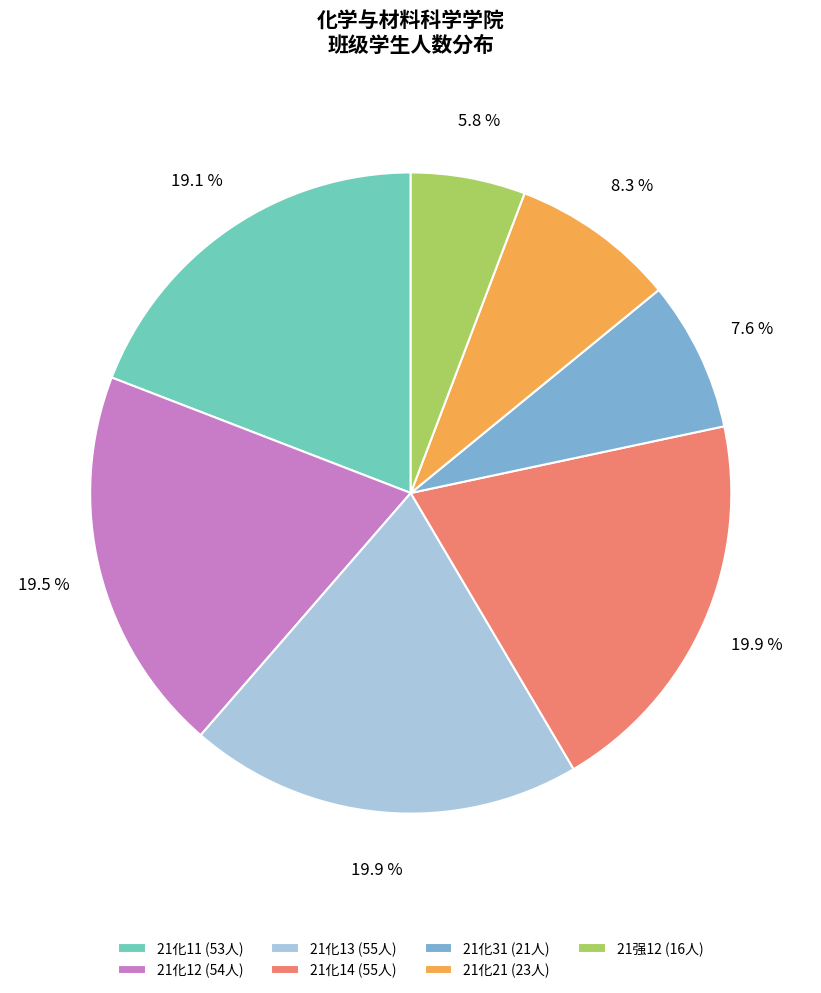

How many segments does this pie chart have?

7